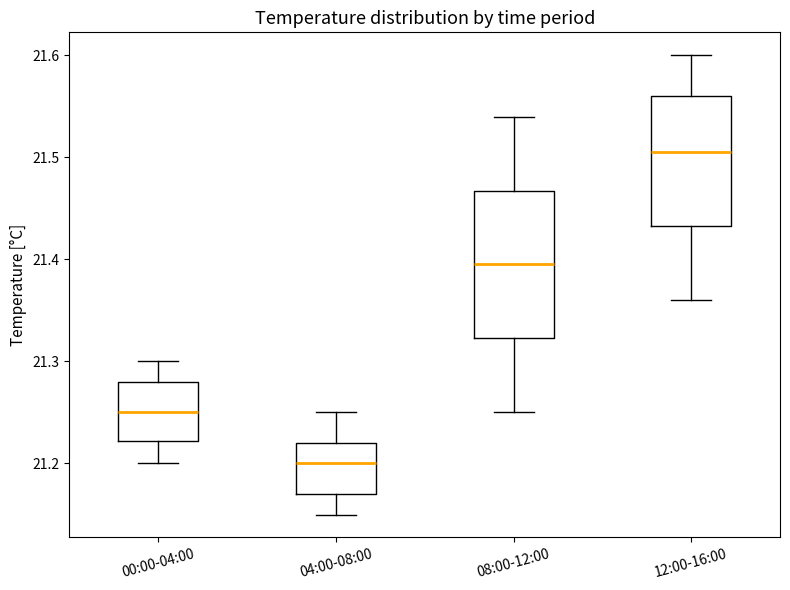

Comparing the boxes themselves (not the whiskers), which one is the tallest?

08:00-12:00